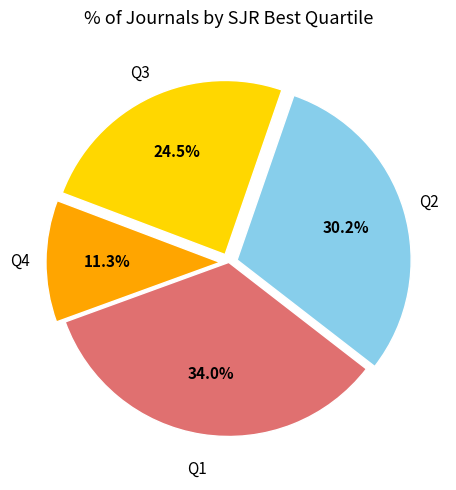

Is there a majority slice in this chart?

No